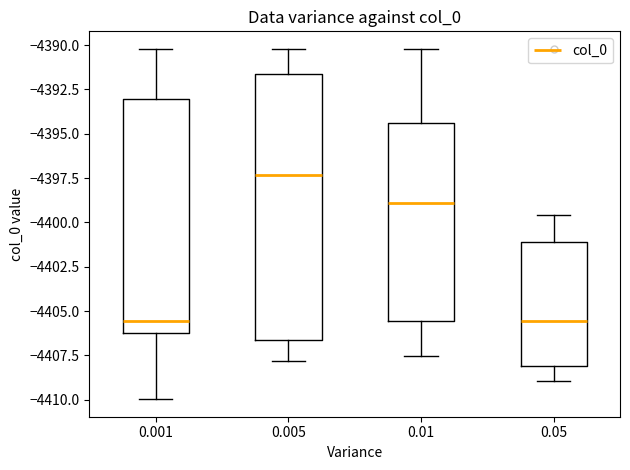

Comparing the boxes themselves (not the whiskers), which one is the tallest?

0.005